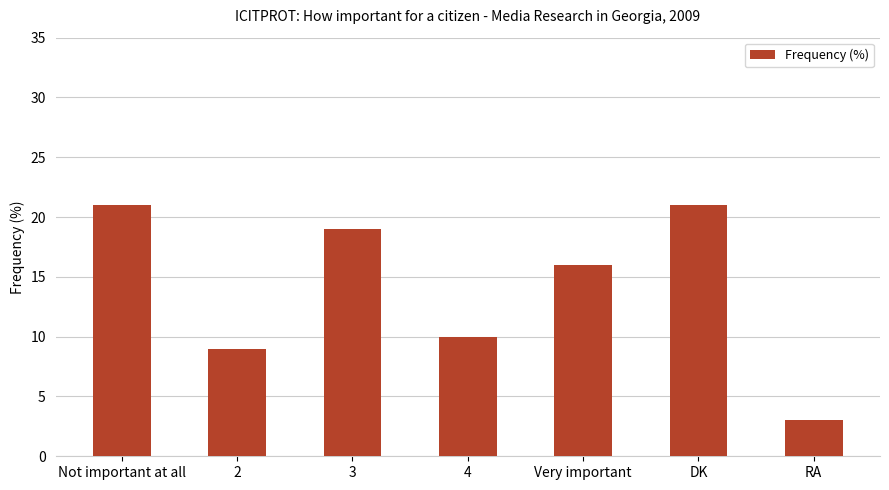

How many values are below 16?

3